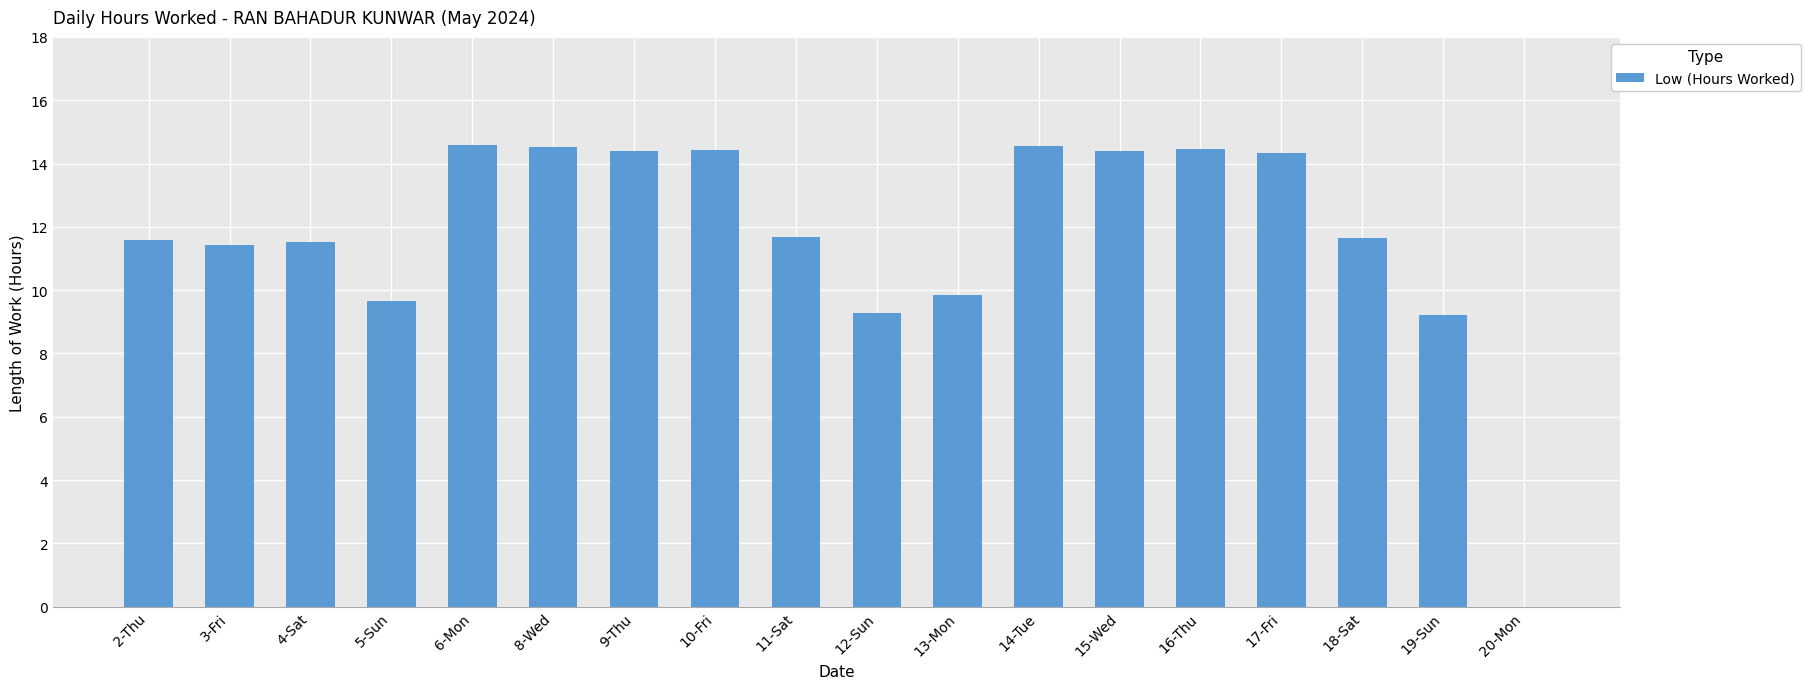

What value does the data have at 3-Fri?

11.4